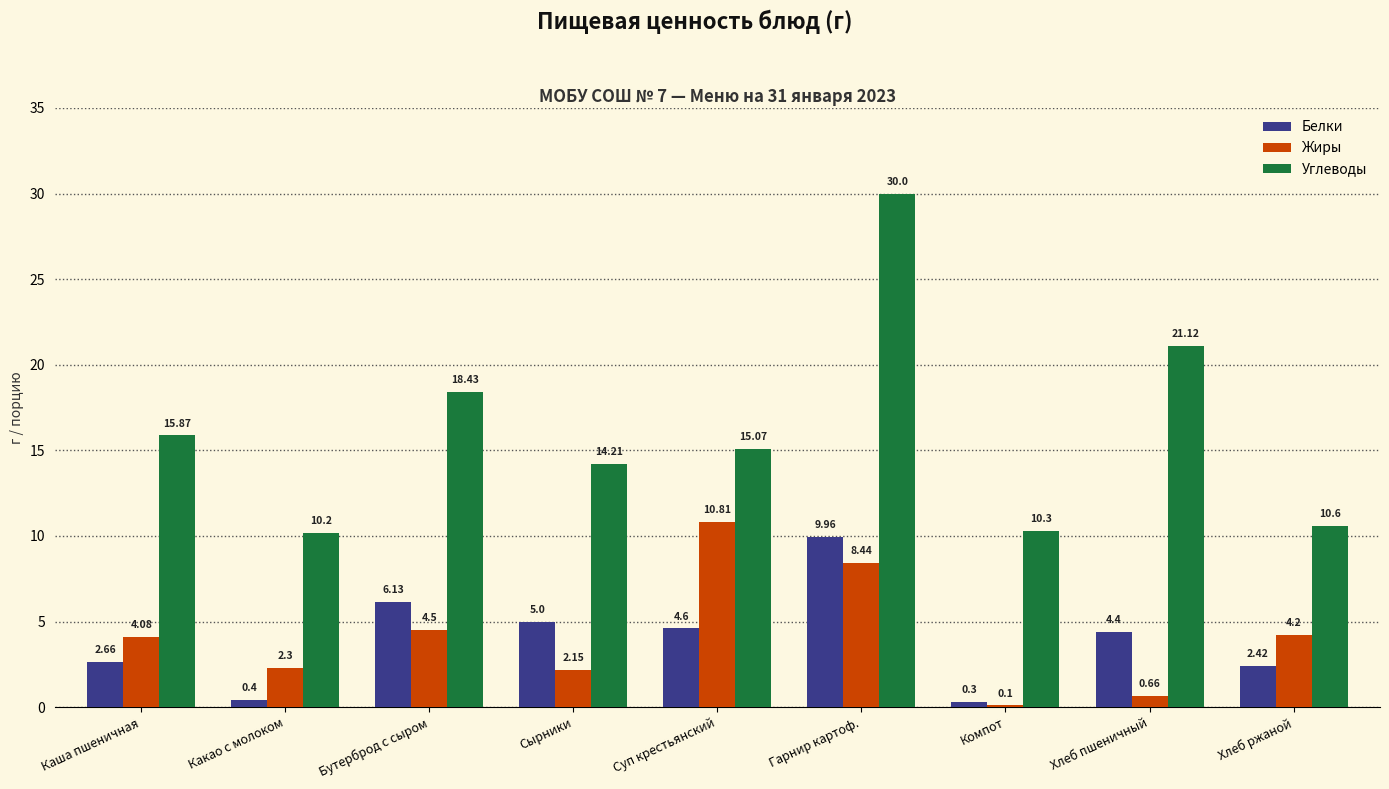

How many groups of bars are there?

9